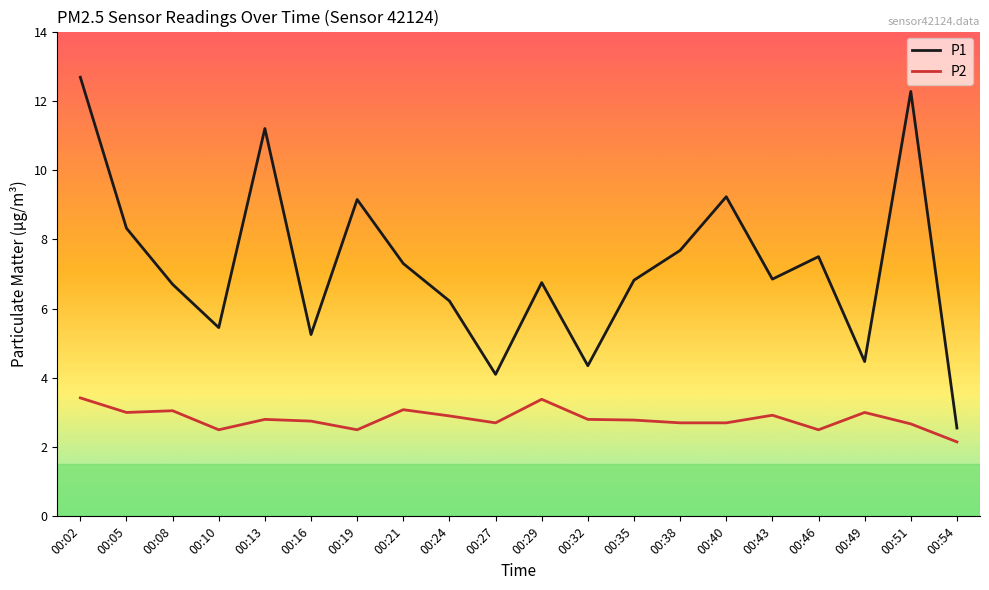

The value of P1 at 00:08 is 3.4. True or false?

False